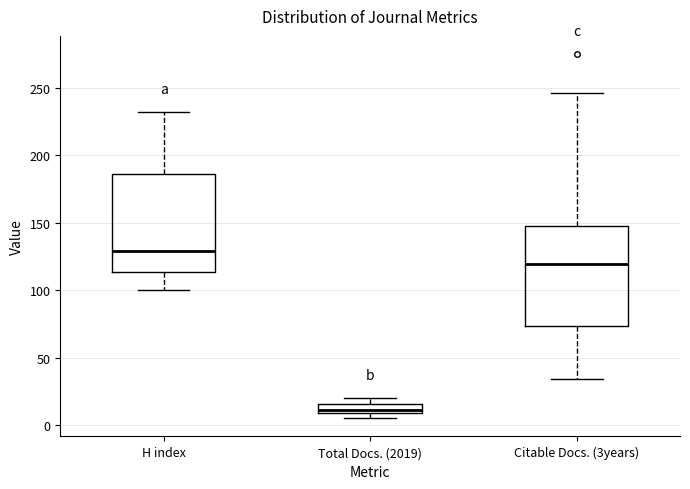

Which box has the highest median line?

H index